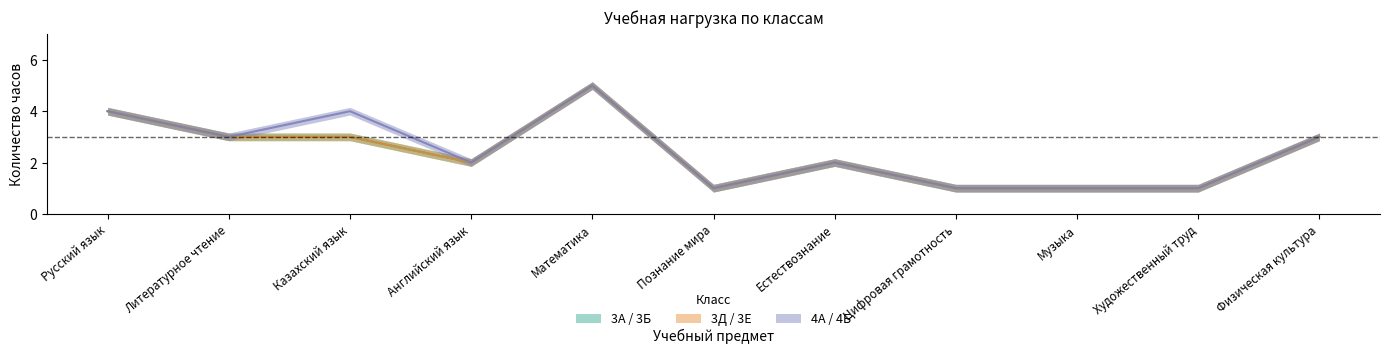

True or false: 3А and 3Б intersect in this chart.

False